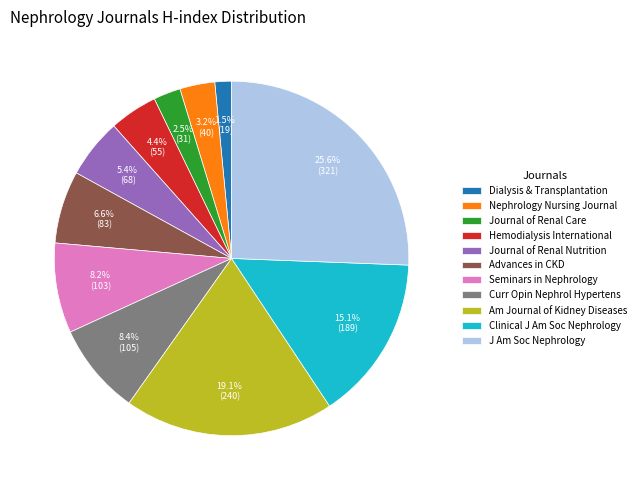

Count the number of slices in the pie.

11